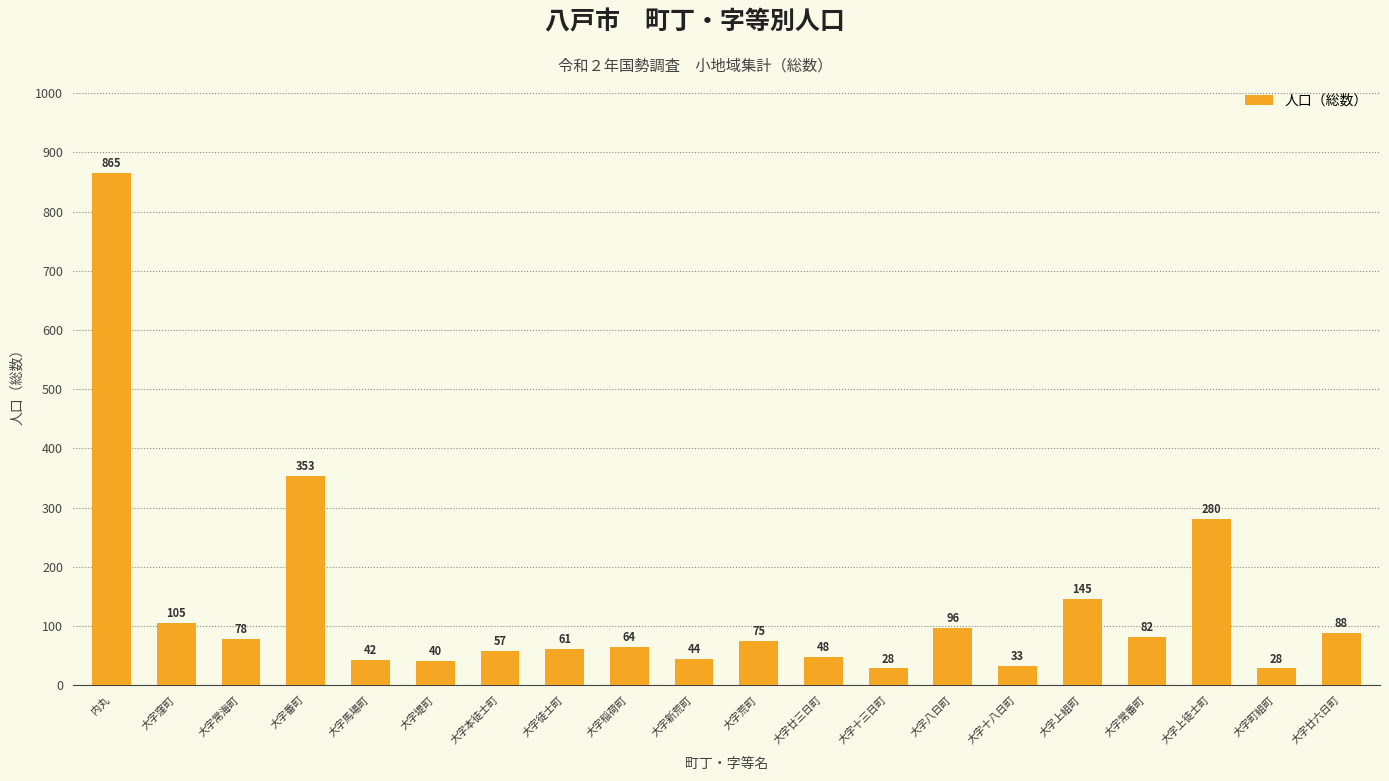

What is the average value?

131